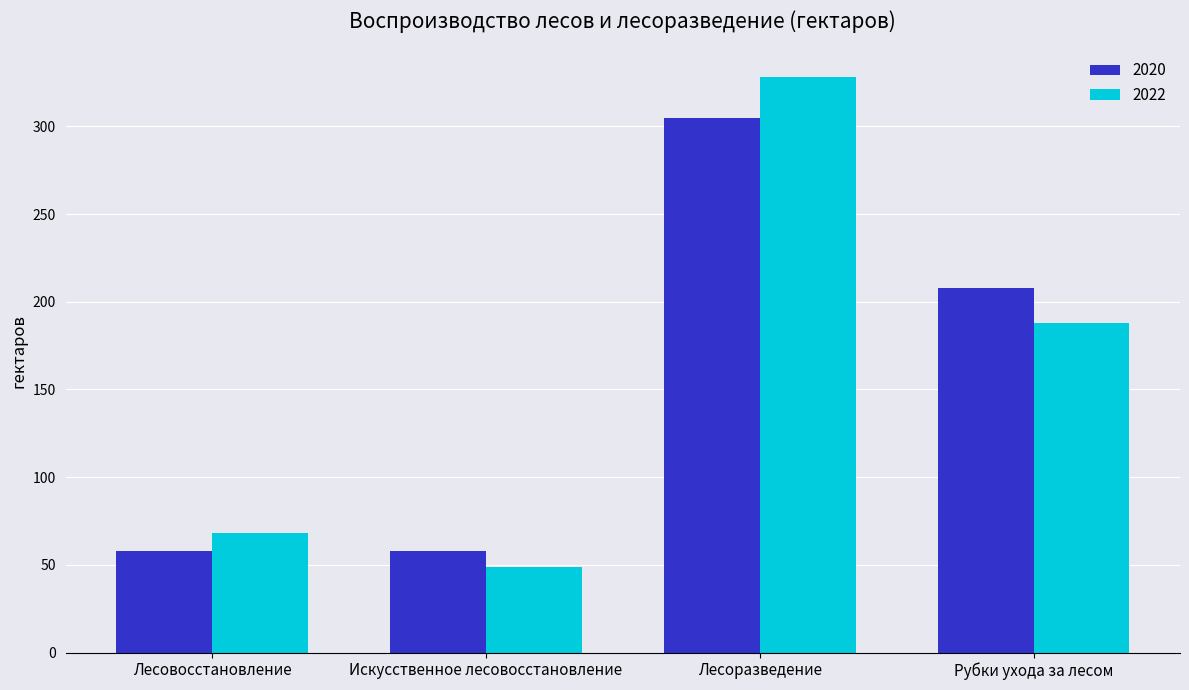

What is the difference between the second highest and second lowest values in the 2020 series?

150